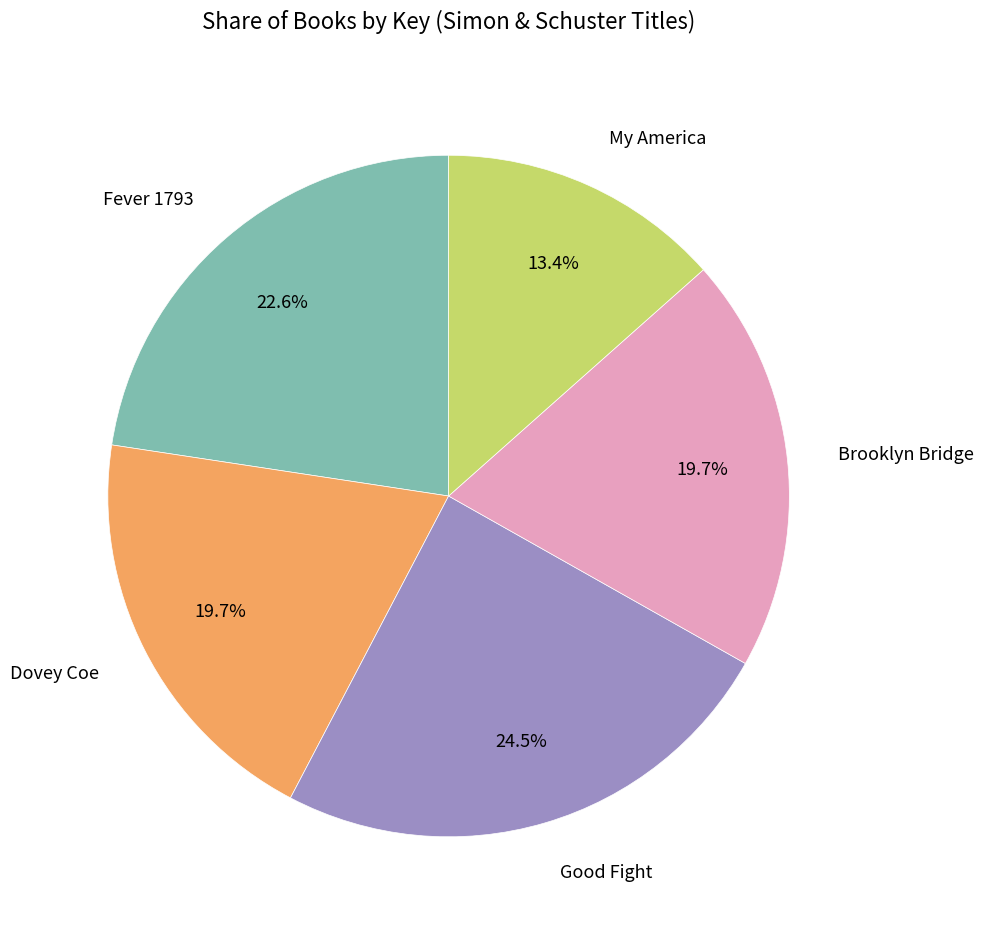

Which slice is the smallest?

My America